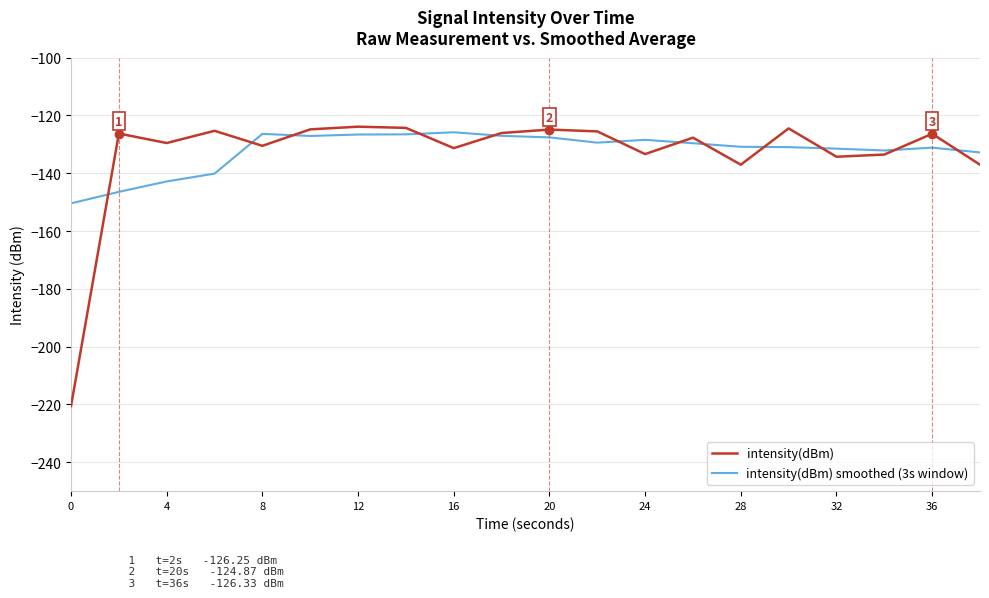

How many lines are shown in the chart?

2